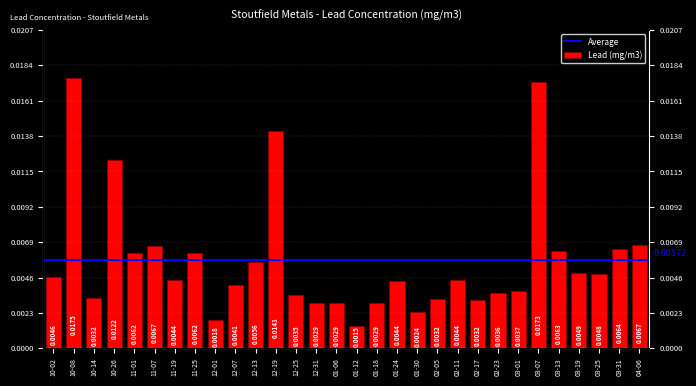

How many bars are there in total?

30